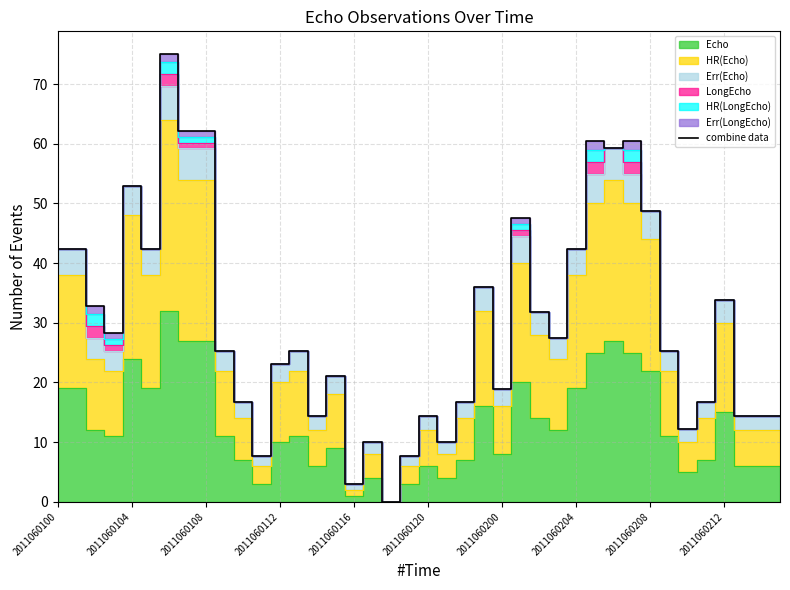

How many interior local peaks (higher than both neighbors) does the data have?

11